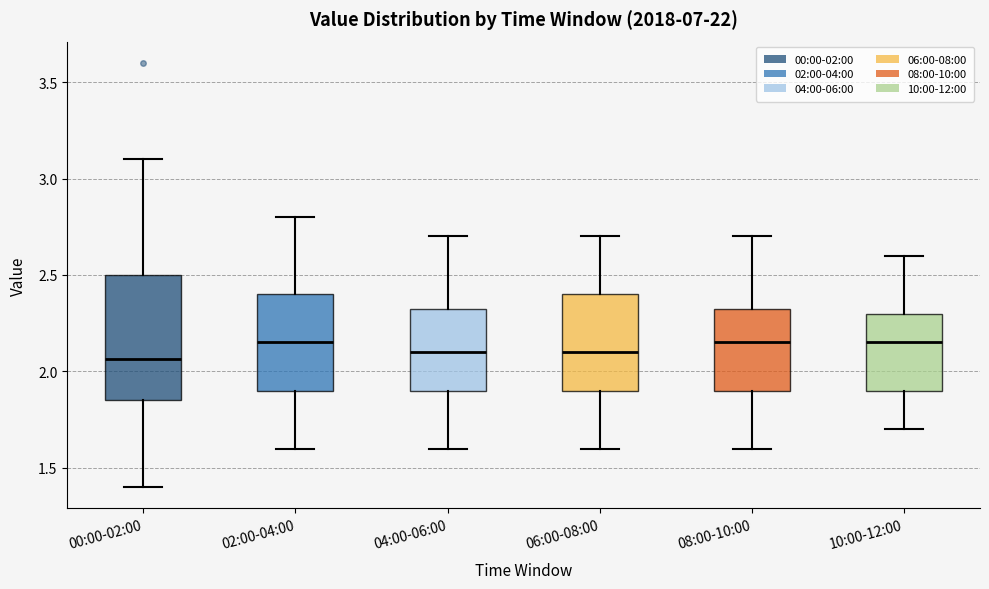

Reading left to right, transcribe this box plot: for each box, give where its median line is, the range the box spans, and where its two whiskers end, as read against the y-axis. The values are not printed on the chart, so give them approximately, as read against the axis.

00:00-02:00: median 2.05, box 1.85 to 2.50, whiskers 1.40 to 3.10
02:00-04:00: median 2.15, box 1.90 to 2.40, whiskers 1.60 to 2.80
04:00-06:00: median 2.10, box 1.90 to 2.35, whiskers 1.60 to 2.70
06:00-08:00: median 2.10, box 1.90 to 2.40, whiskers 1.60 to 2.70
08:00-10:00: median 2.15, box 1.90 to 2.35, whiskers 1.60 to 2.70
10:00-12:00: median 2.15, box 1.90 to 2.30, whiskers 1.70 to 2.60